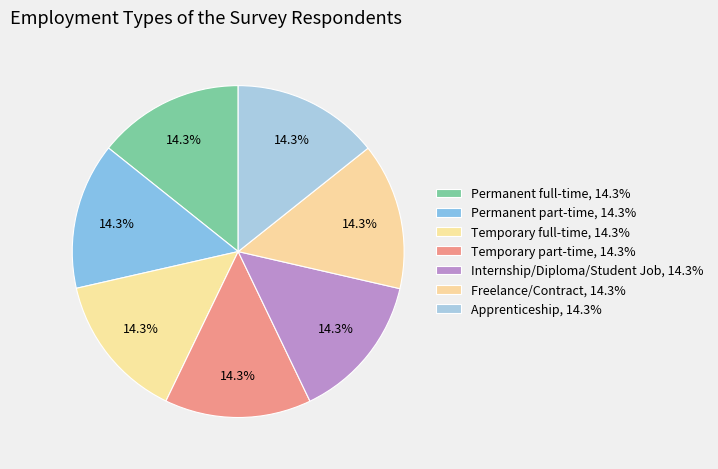

Which has a higher value, Temporary full-time or Permanent part-time?

Temporary full-time